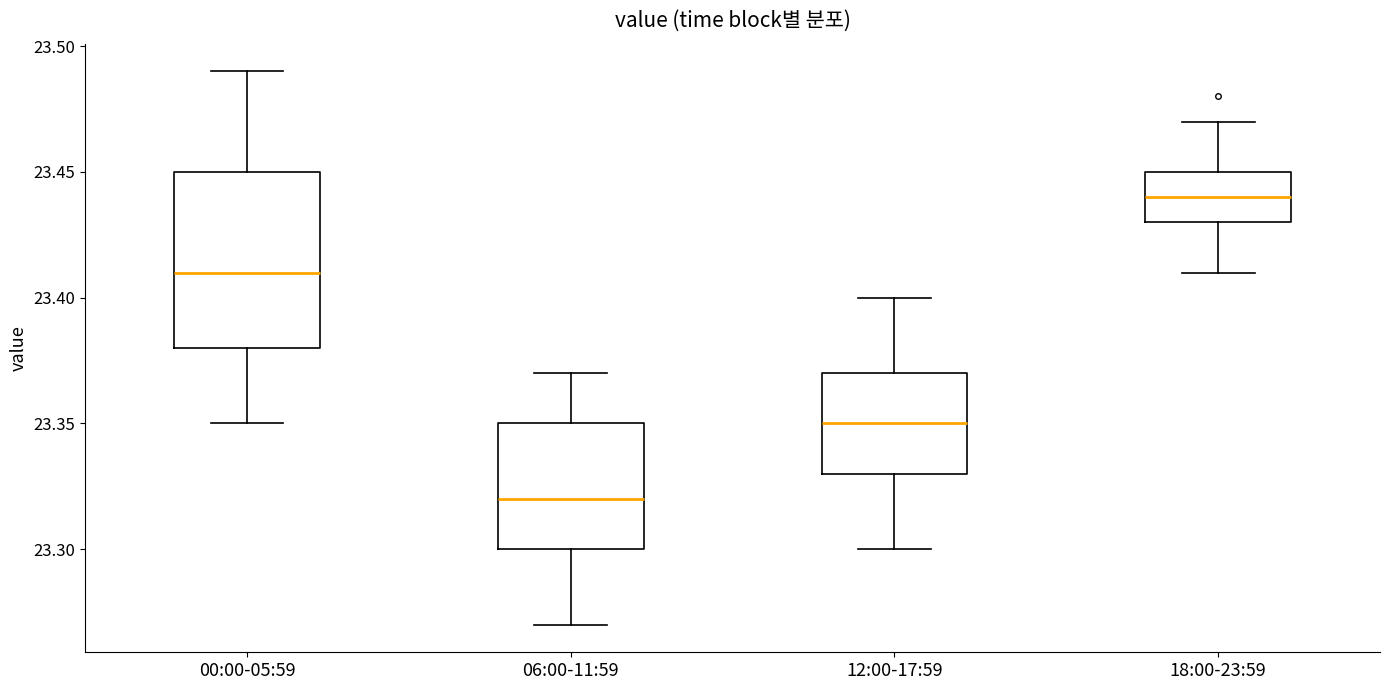

Reading left to right, read every box against the y-axis: the position of its median line, the range the box covers, and the ends of its whiskers. The values are not printed on the chart, so give them approximately, as read against the axis.

00:00-05:59: median 23.41, box 23.38 to 23.45, whiskers 23.35 to 23.49
06:00-11:59: median 23.32, box 23.30 to 23.35, whiskers 23.27 to 23.37
12:00-17:59: median 23.35, box 23.33 to 23.37, whiskers 23.30 to 23.40
18:00-23:59: median 23.44, box 23.43 to 23.45, whiskers 23.41 to 23.47